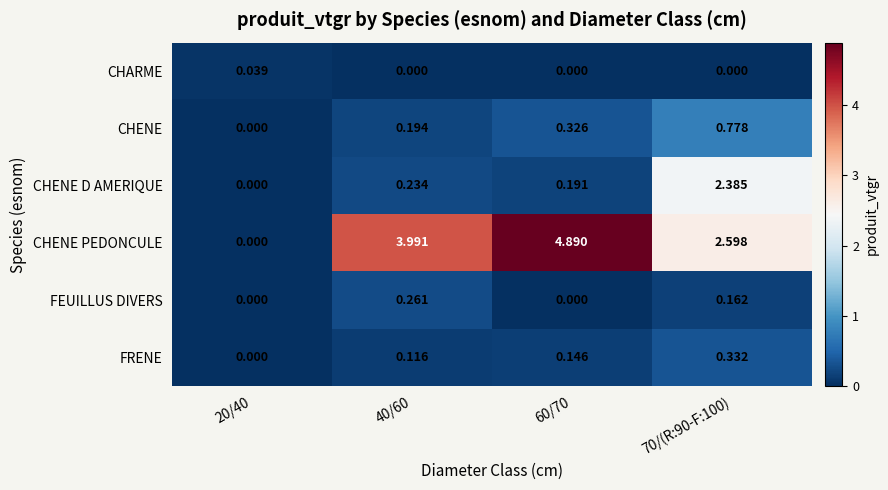

Which series has the largest range (max minus min)?

CHENE PEDONCULE